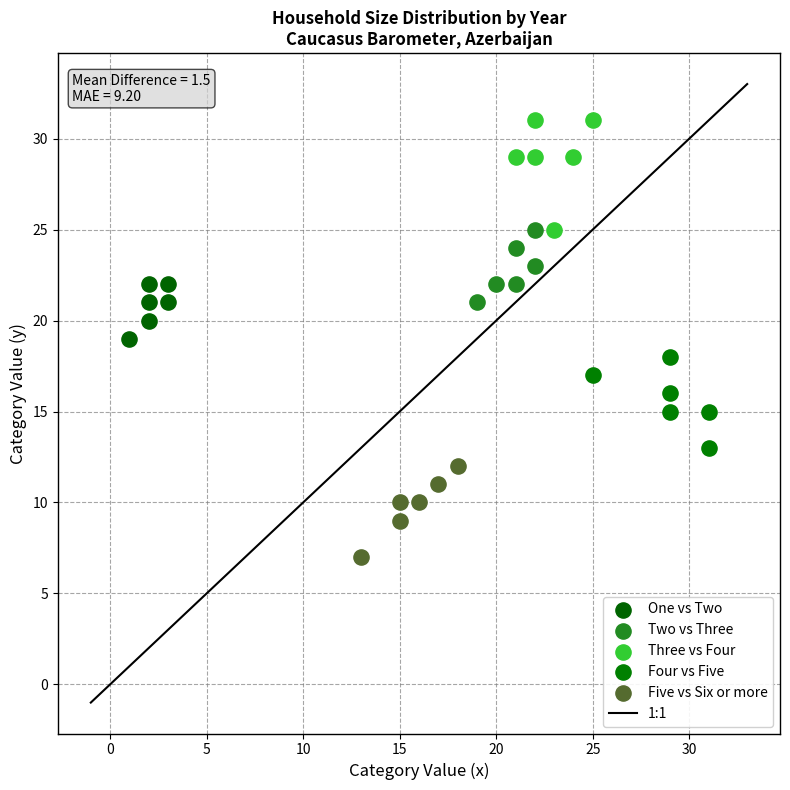

Which series reaches the minimum Y coordinate?

Five vs Six or more